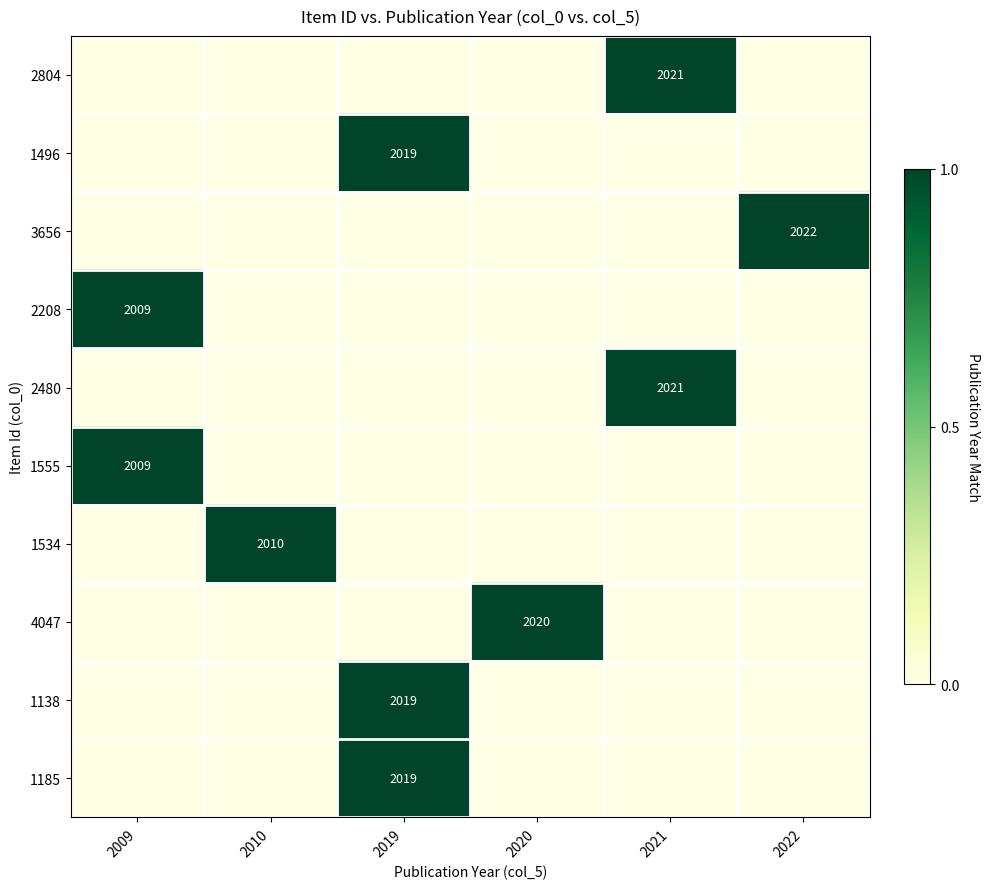

The 1555 series shows 2009 at 2009. True or false?

True